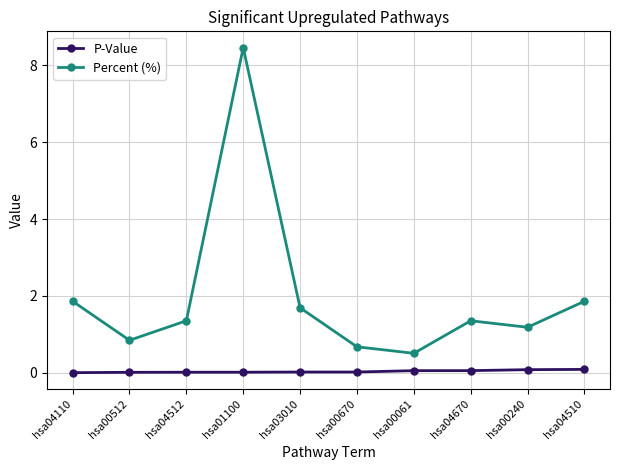

What is the average value of the Percent (%) series?

2.0